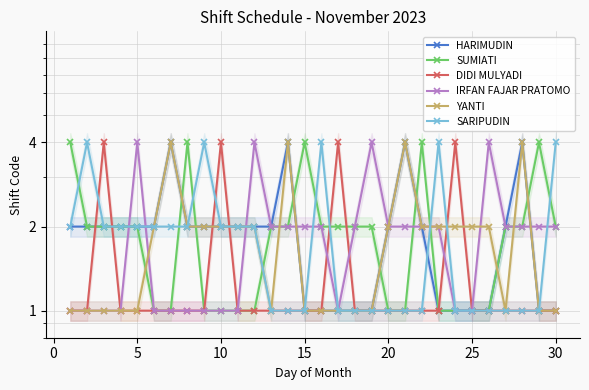

What are all the series names shown in the legend?

HARIMUDIN, SUMIATI, DIDI MULYADI, IRFAN FAJAR PRATOMO, YANTI, SARIPUDIN